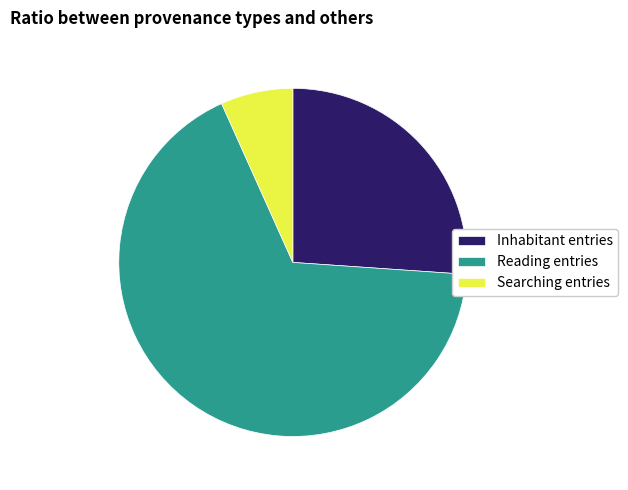

True or false: Searching entries accounts for 19% of the total.

False